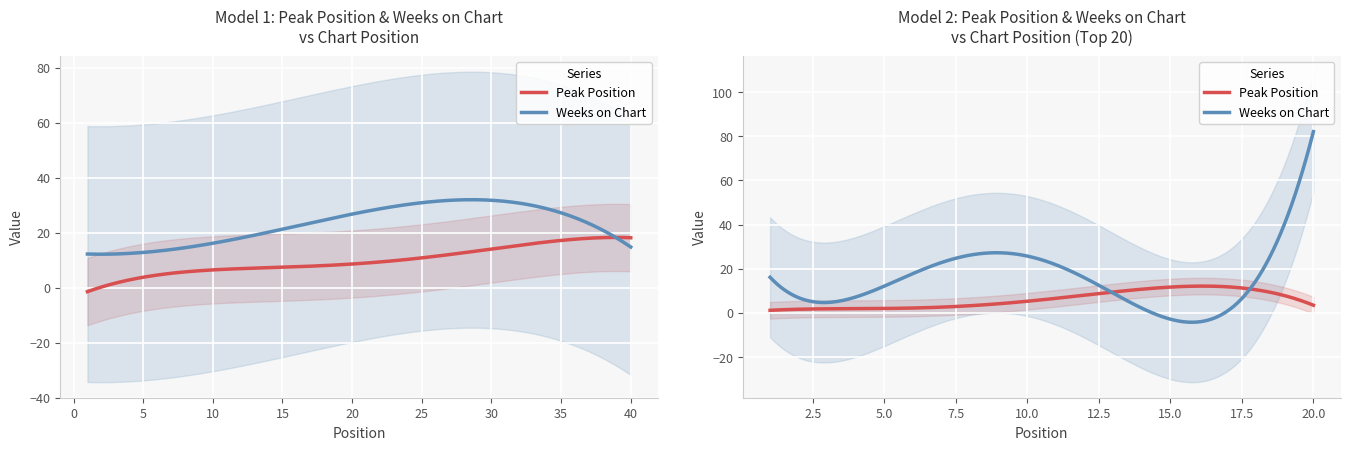

True or false: Peak Position has a value of 16 at 19.

False